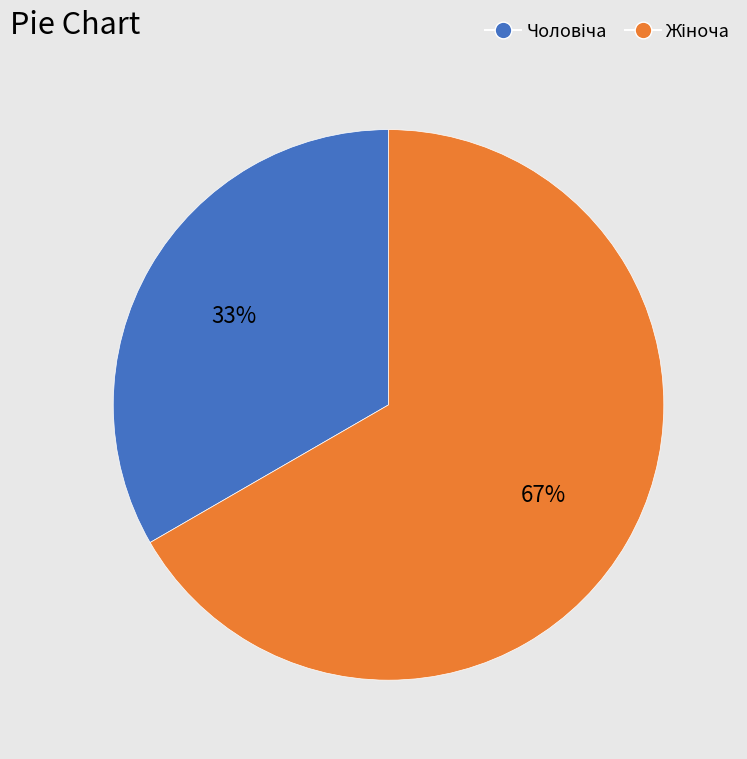

To the nearest percent, what is the average slice percentage?

50%